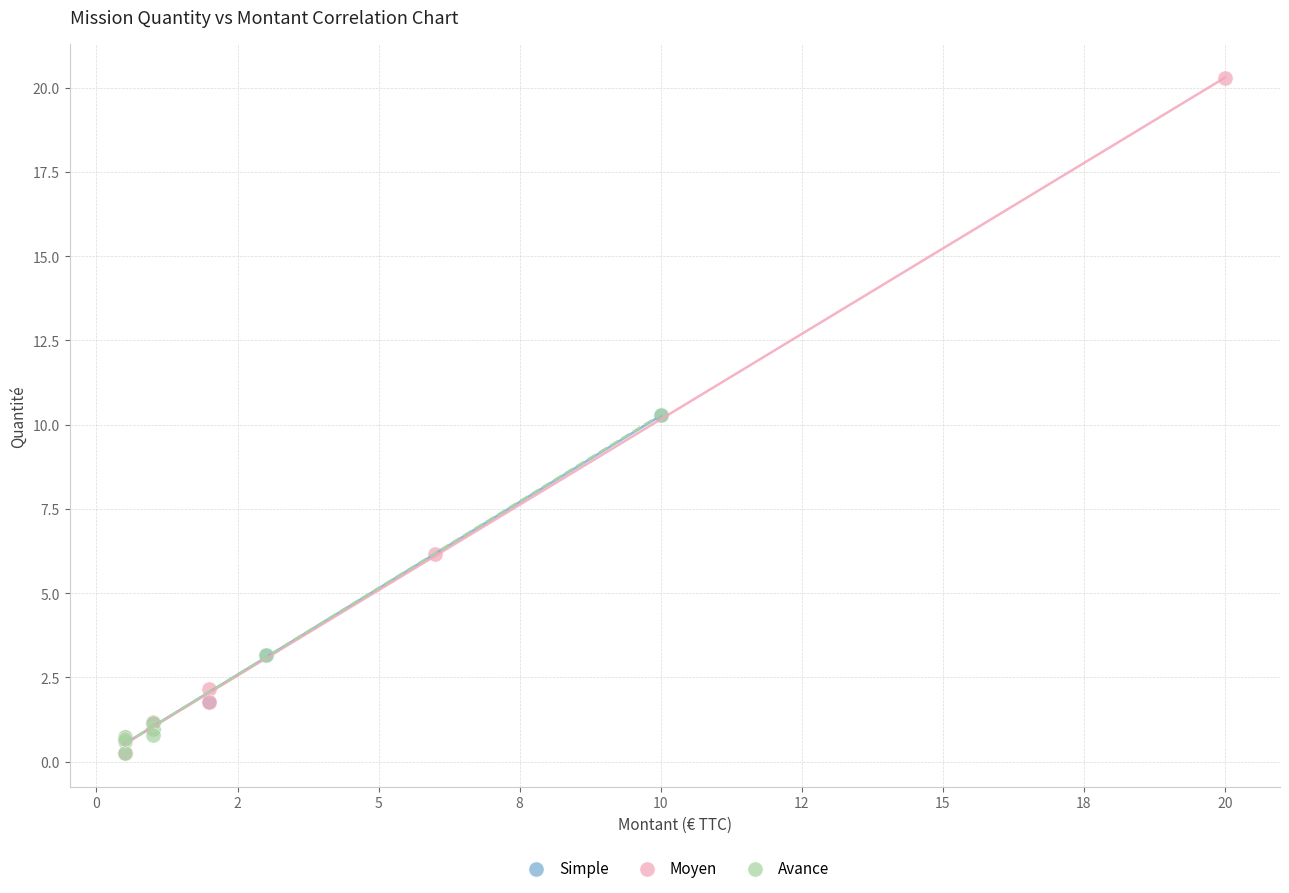

Which series reaches the maximum Y coordinate?

Moyen